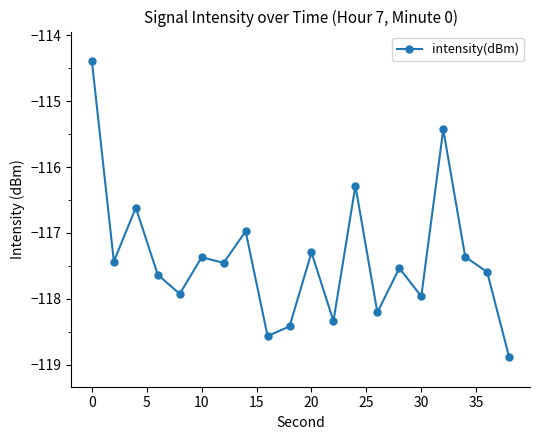

What is the smallest value displayed?

-118.9